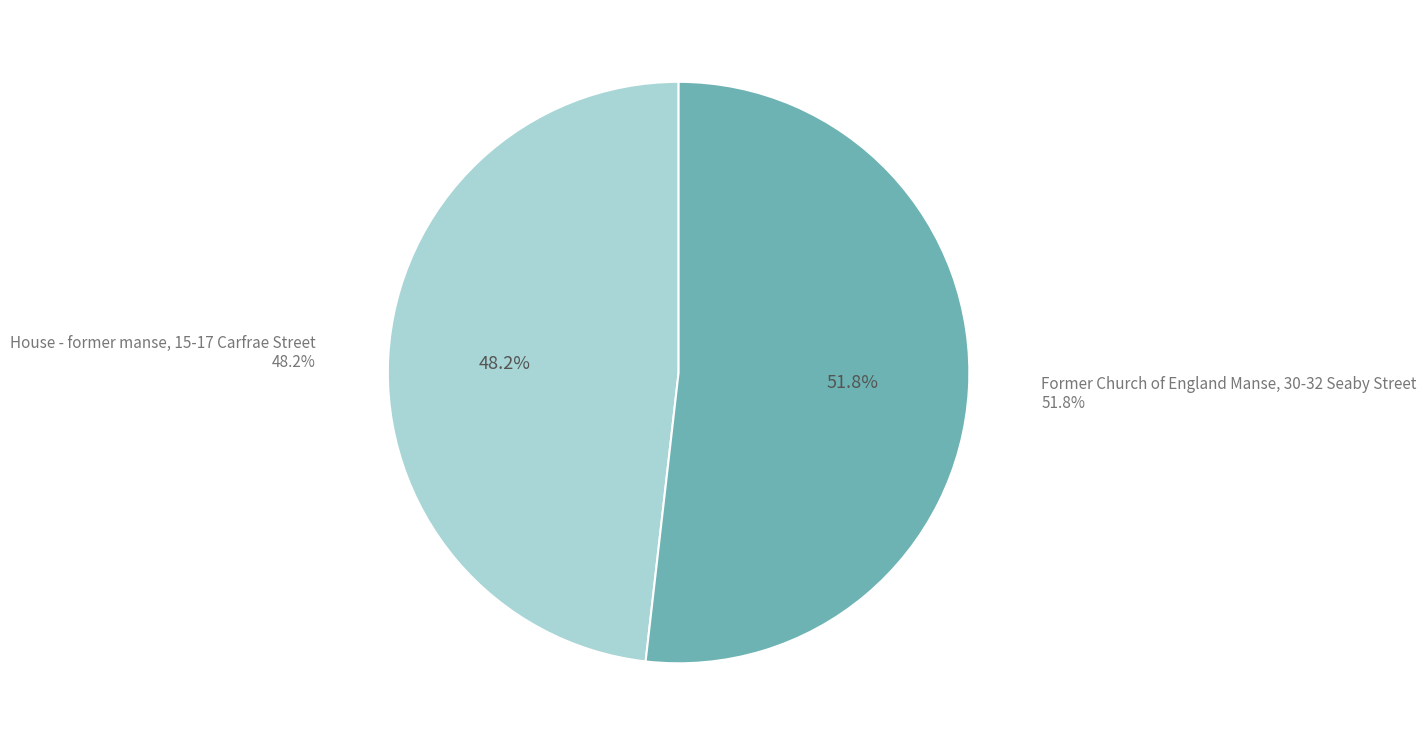

Rank the categories by value from lowest to highest.

House - former manse, 15-17 Carfrae Street, Former Church of England Manse, 30-32 Seaby Street